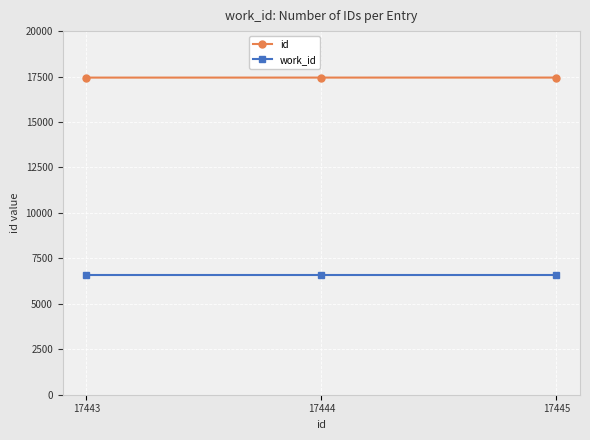

List the series in order of their peak value, lowest first.

work_id, id